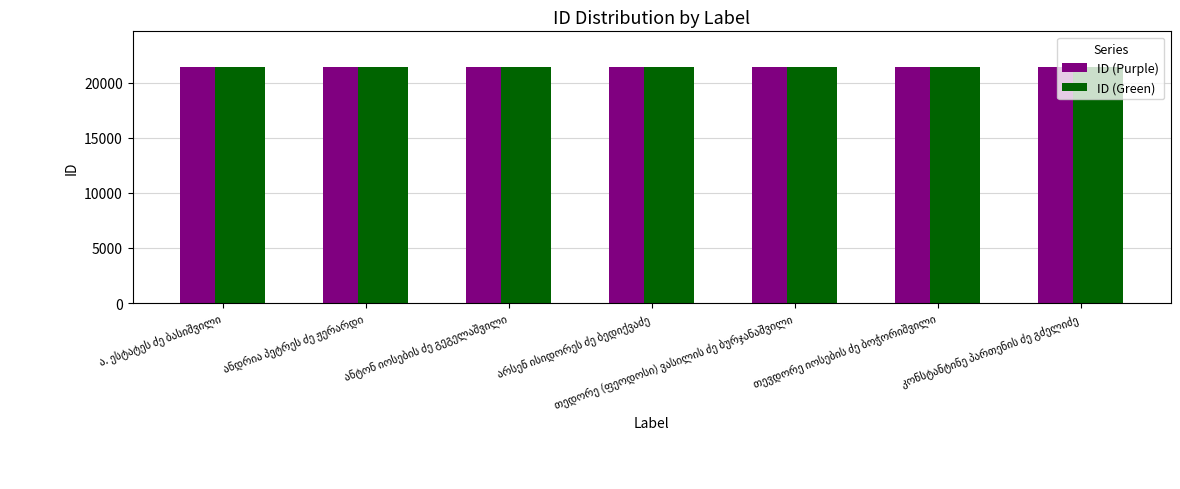

What is the smallest value displayed?

21415